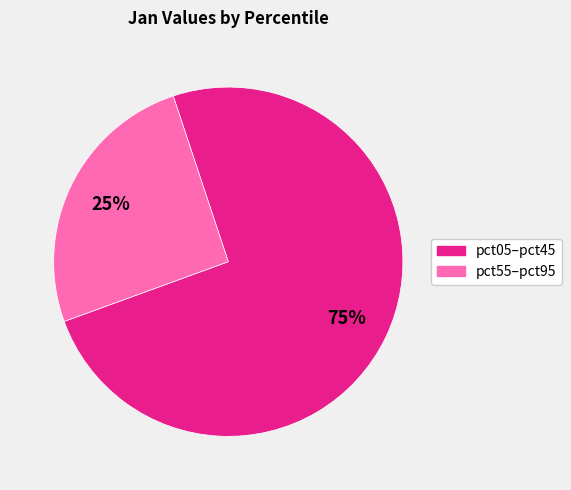

To the nearest percent, what is the average slice percentage?

50%